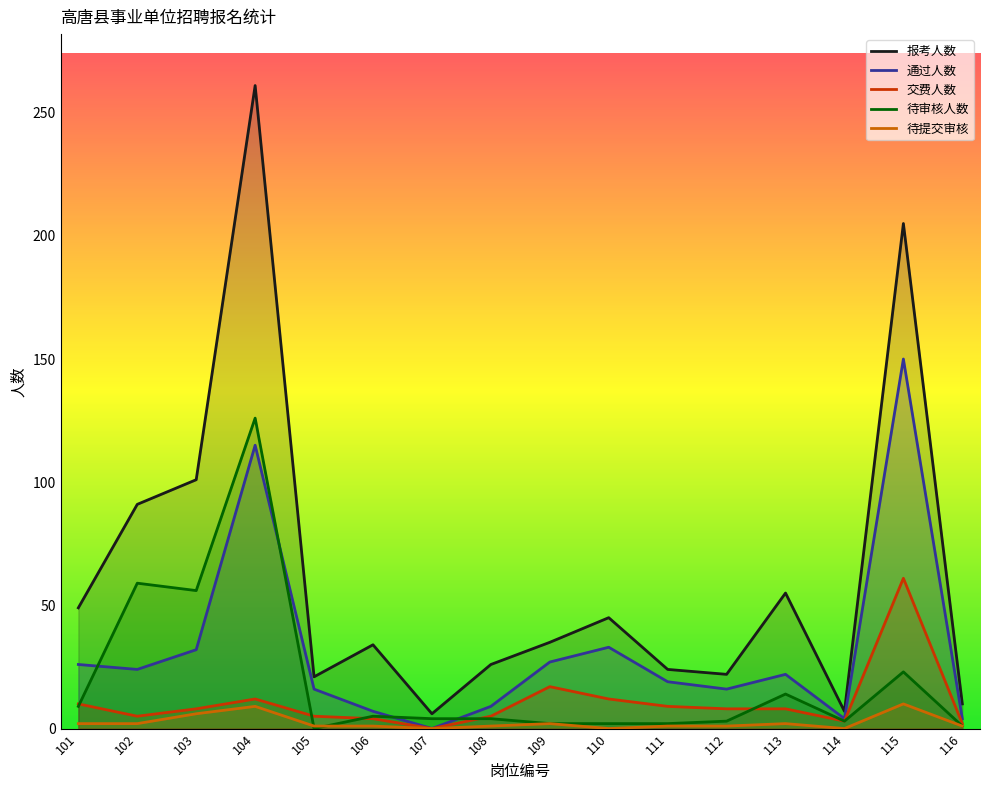

Reading left to right, what are all the values shown in this chart?

报考人数: 101=49	102=91	103=101	104=261	105=21	106=34	107=6	108=26	109=35	110=45	111=24	112=22	113=55	114=7	115=205	116=10
通过人数: 101=26	102=24	103=32	104=115	105=16	106=7	107=0	108=9	109=27	110=33	111=19	112=16	113=22	114=4	115=150	116=4
交费人数: 101=10	102=5	103=8	104=12	105=5	106=4	107=0	108=5	109=17	110=12	111=9	112=8	113=8	114=3	115=61	116=2
待审核人数: 101=9	102=59	103=56	104=126	105=0	106=5	107=4	108=4	109=2	110=2	111=2	112=3	113=14	114=3	115=23	116=1
待提交审核: 101=2	102=2	103=6	104=9	105=1	106=1	107=0	108=1	109=2	110=0	111=1	112=1	113=2	114=0	115=10	116=1